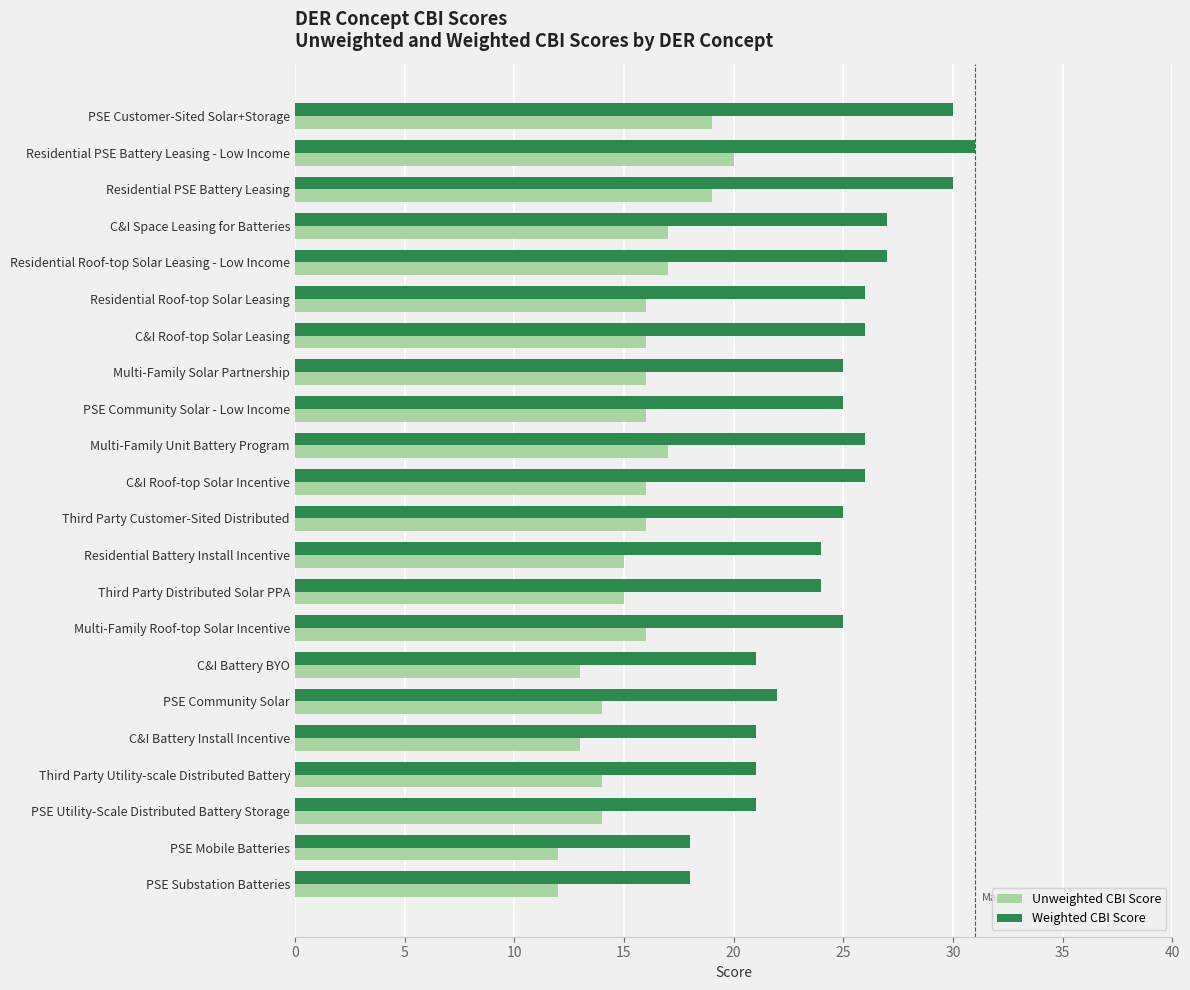

What is the minimum value for Unweighted CBI Score?

12